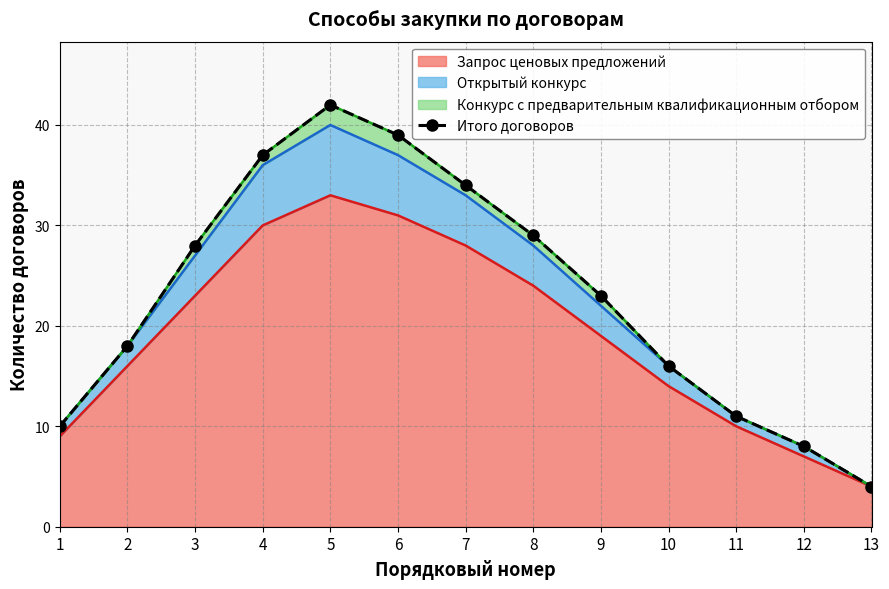

What is the difference between the maximum and second lowest values?

34